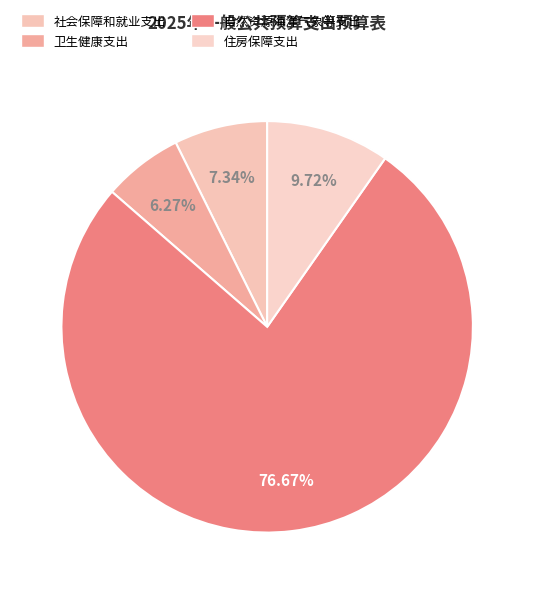

Which category has the smallest portion of the pie?

卫生健康支出